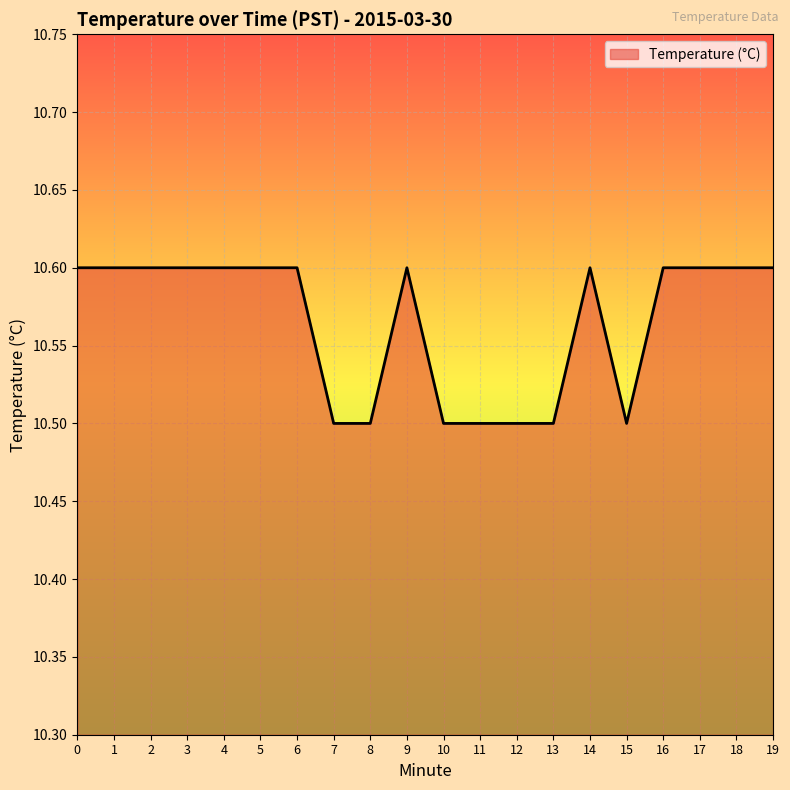

Reading left to right, transcribe all the data shown in this chart.

0=10.6	1=10.6	2=10.6	3=10.6	4=10.6	5=10.6	6=10.6	7=10.5	8=10.5	9=10.6	10=10.5	11=10.5	12=10.5	13=10.5	14=10.6	15=10.5	16=10.6	17=10.6	18=10.6	19=10.6